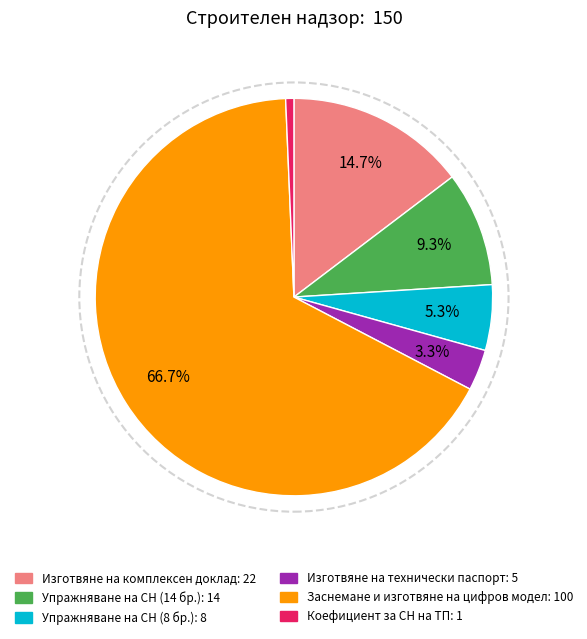

Does any single category account for the majority?

Yes